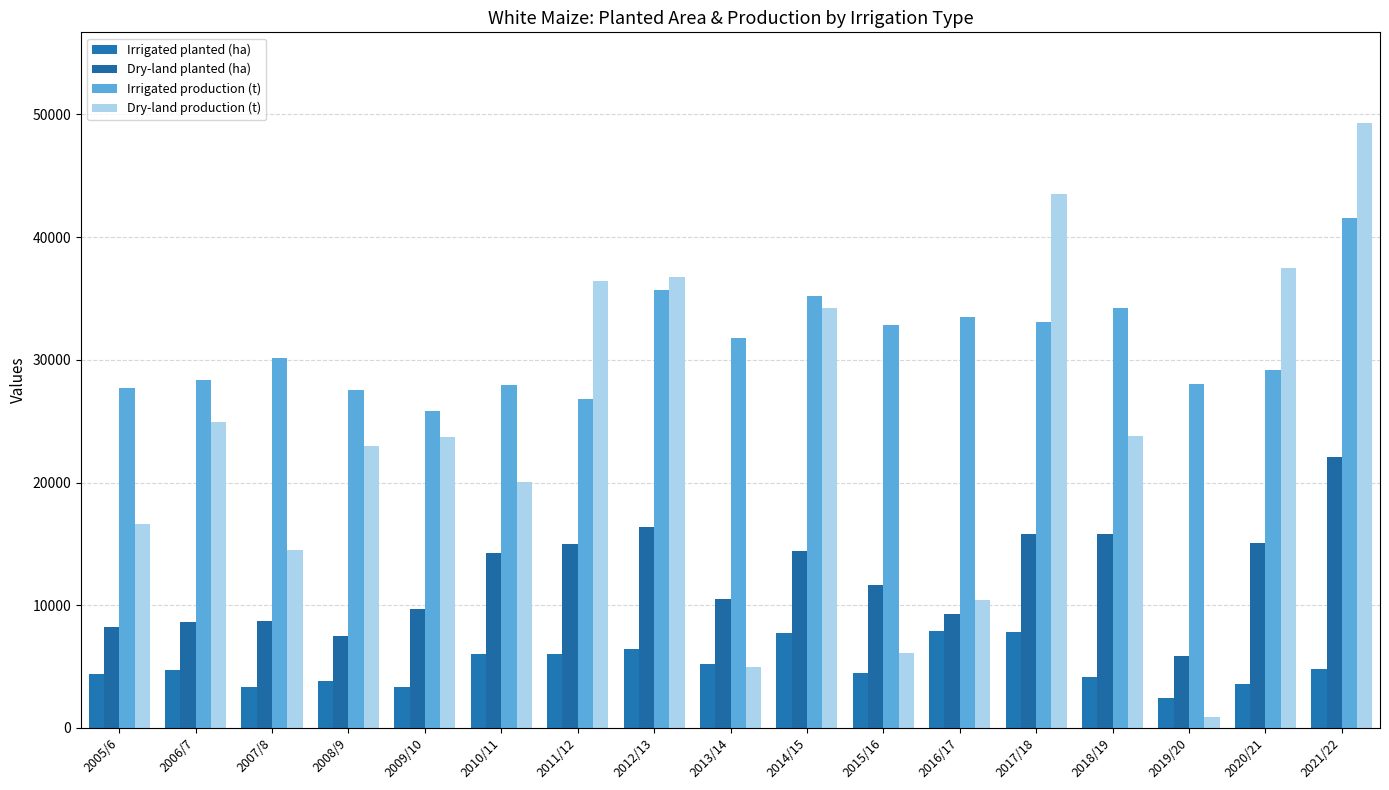

What is the sum of all Dry-land production (t) values?

406721